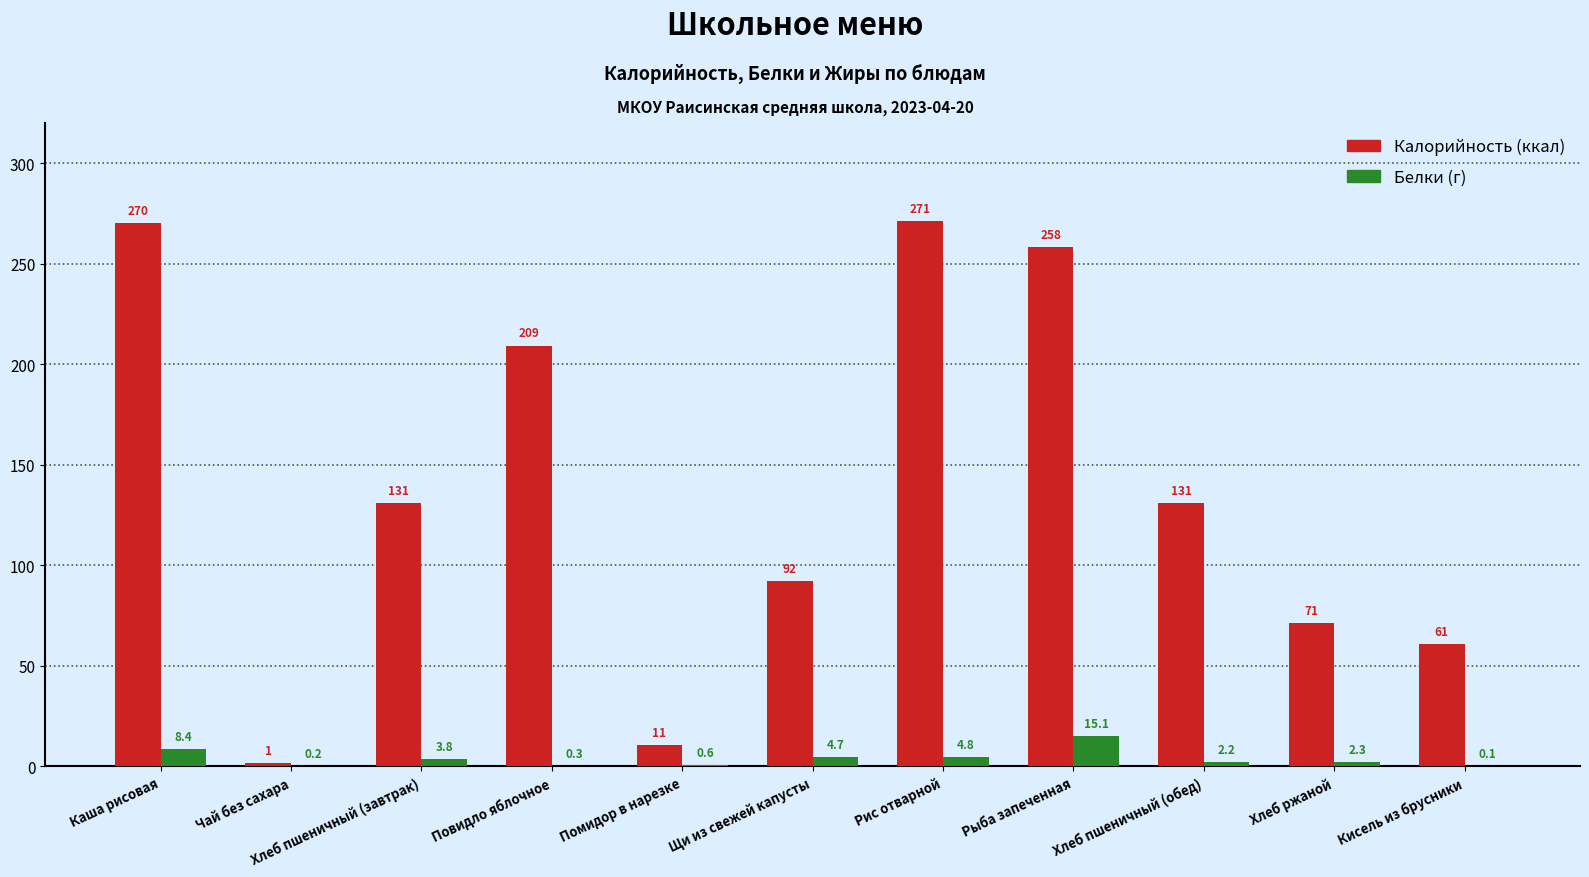

What is the greatest value displayed?

271.4